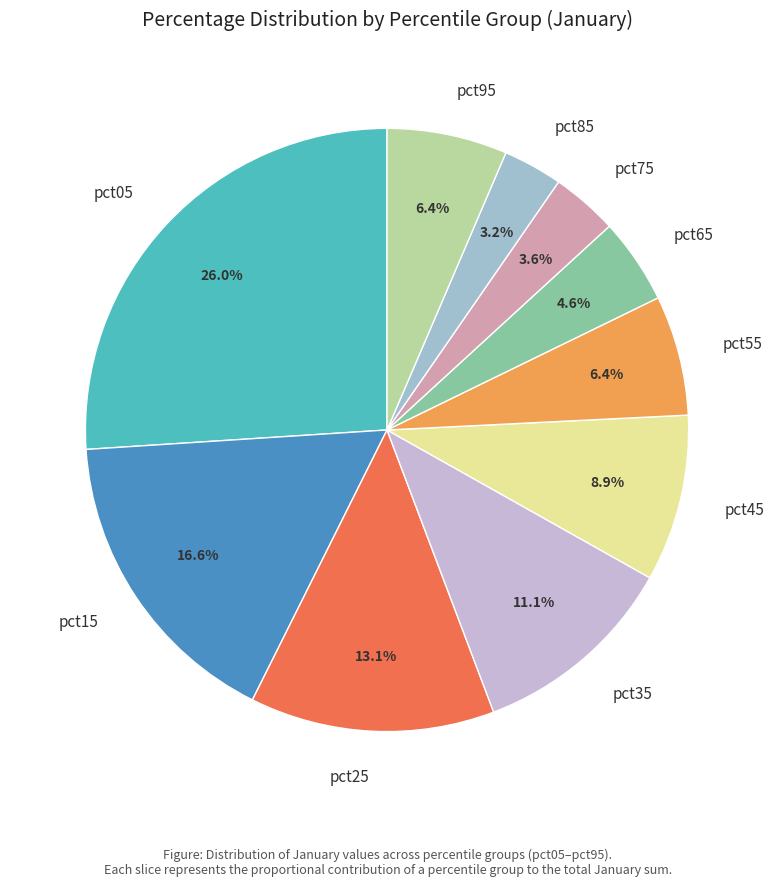

Is pct55 the majority of the pie?

No